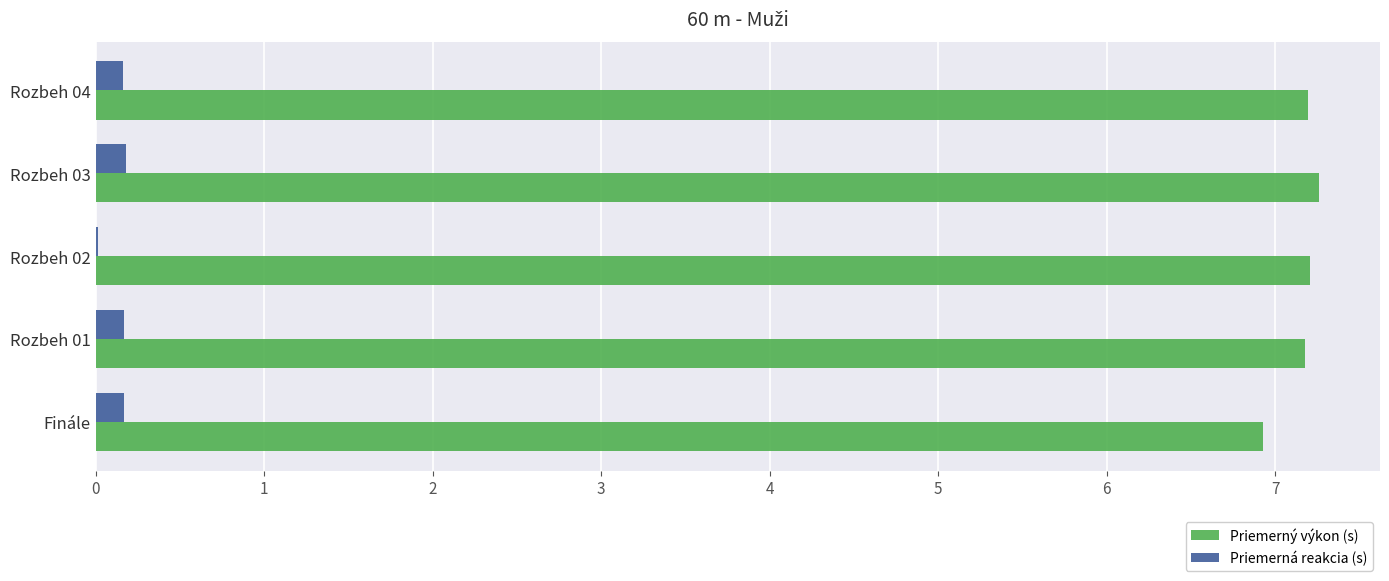

The value of Priemerný výkon (s) at Finále is 11.2. True or false?

False